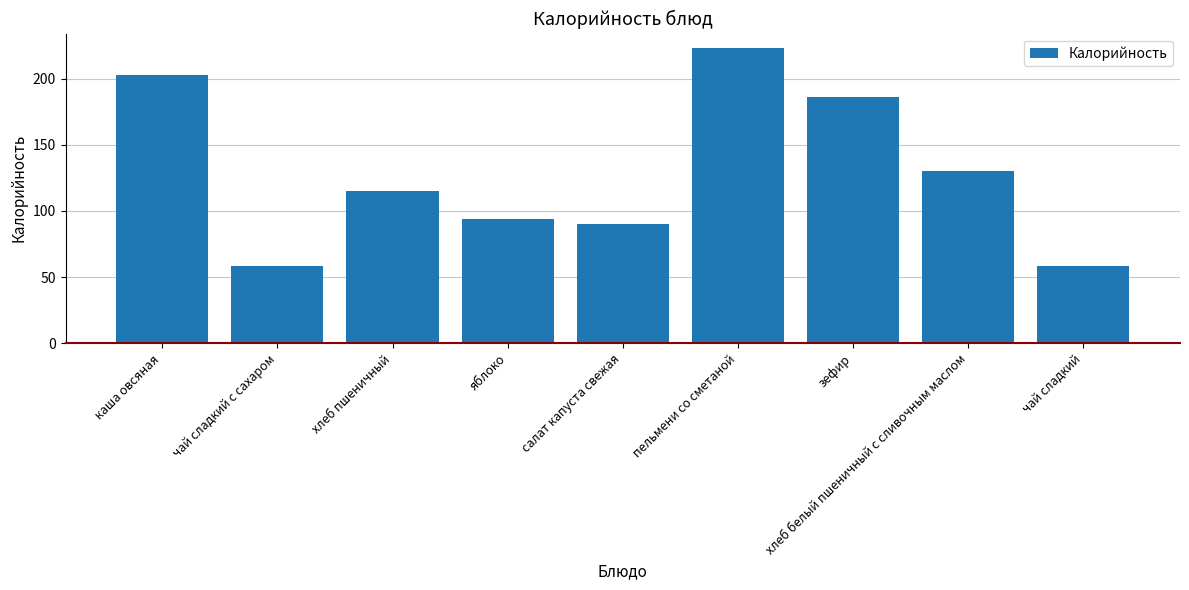

What is the maximum value shown in the chart?

223